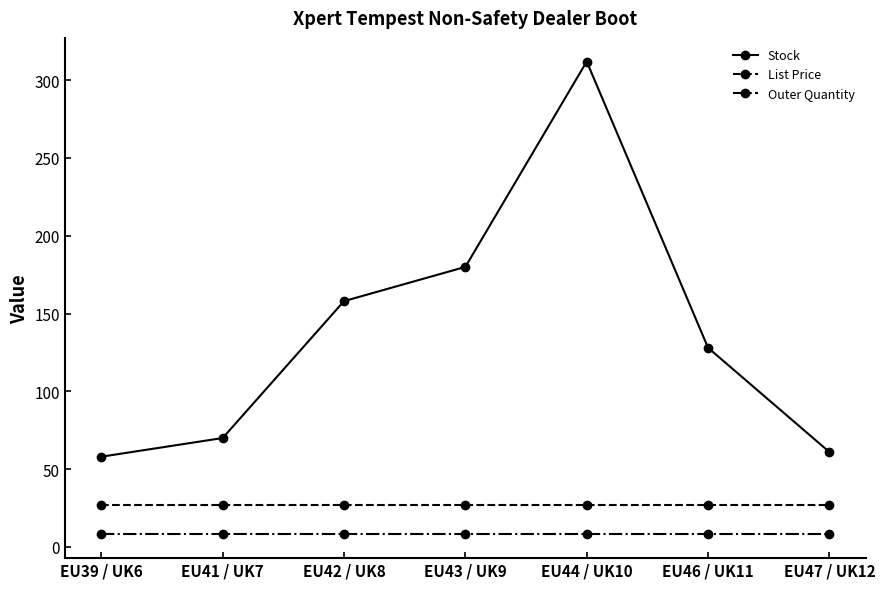

What is the lowest value of the Outer Quantity series?

8.0